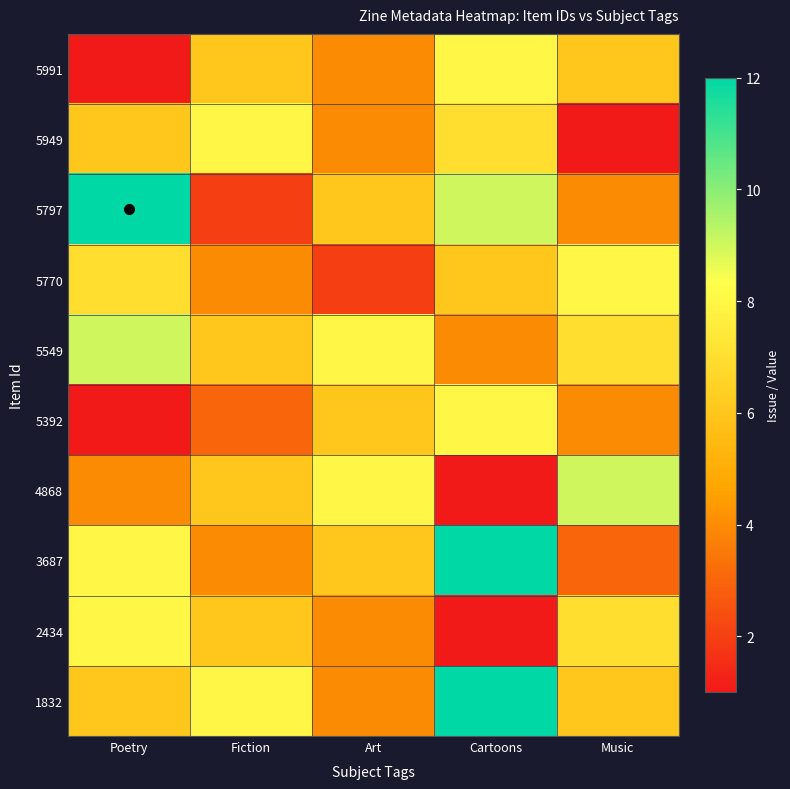

Which series has the largest total across all categories?

1832